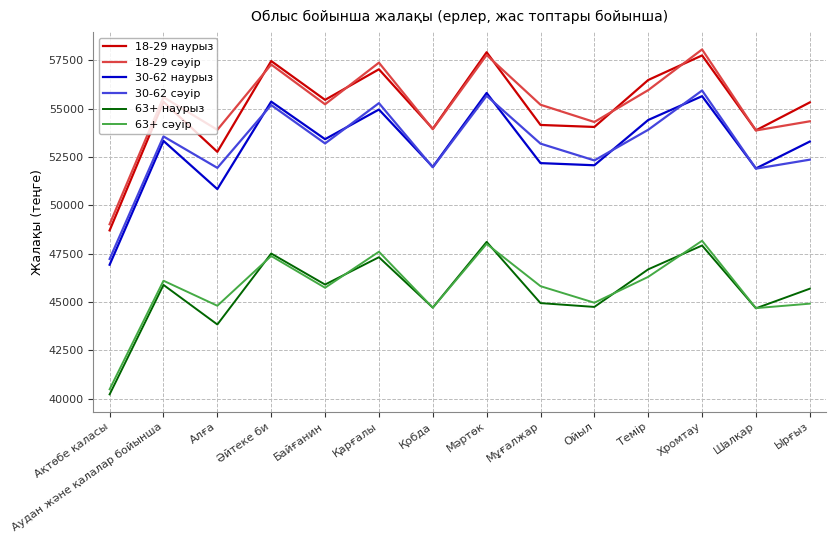

In 30-62 сәуір, how many points are lower than both neighbors (excluding endpoints)?

5